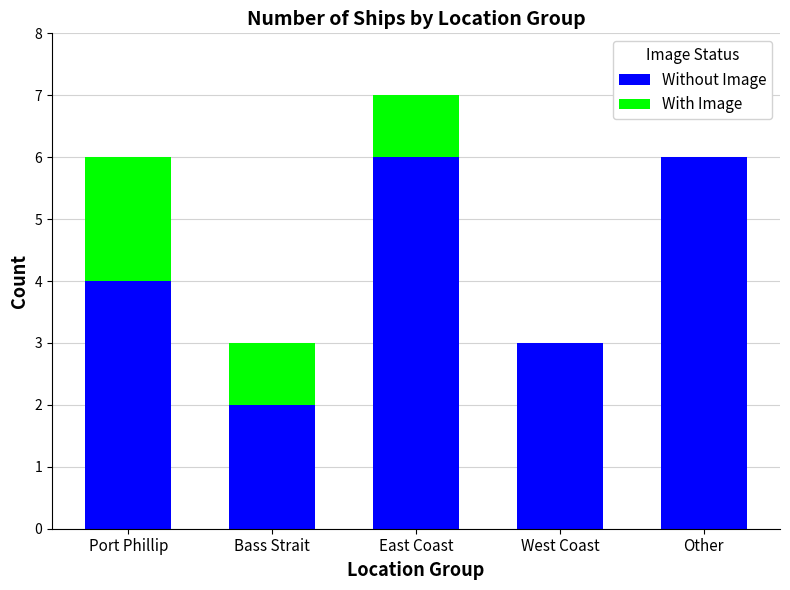

Are the bars horizontal?

No